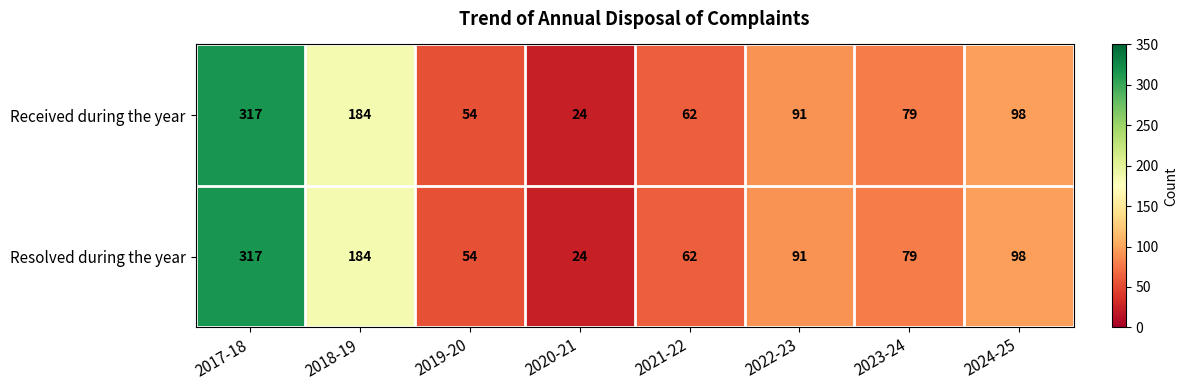

How many distinct data groups are displayed?

2